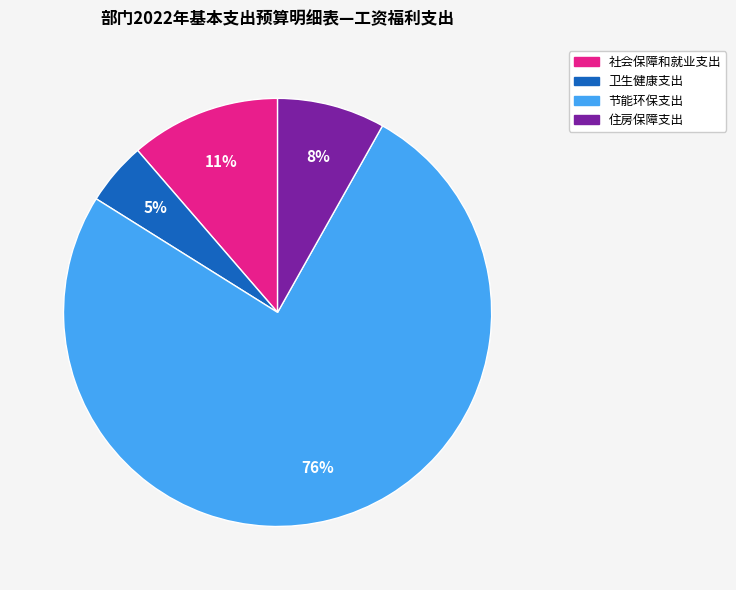

Combined, do 节能环保支出 and 社会保障和就业支出 account for over 50%?

Yes